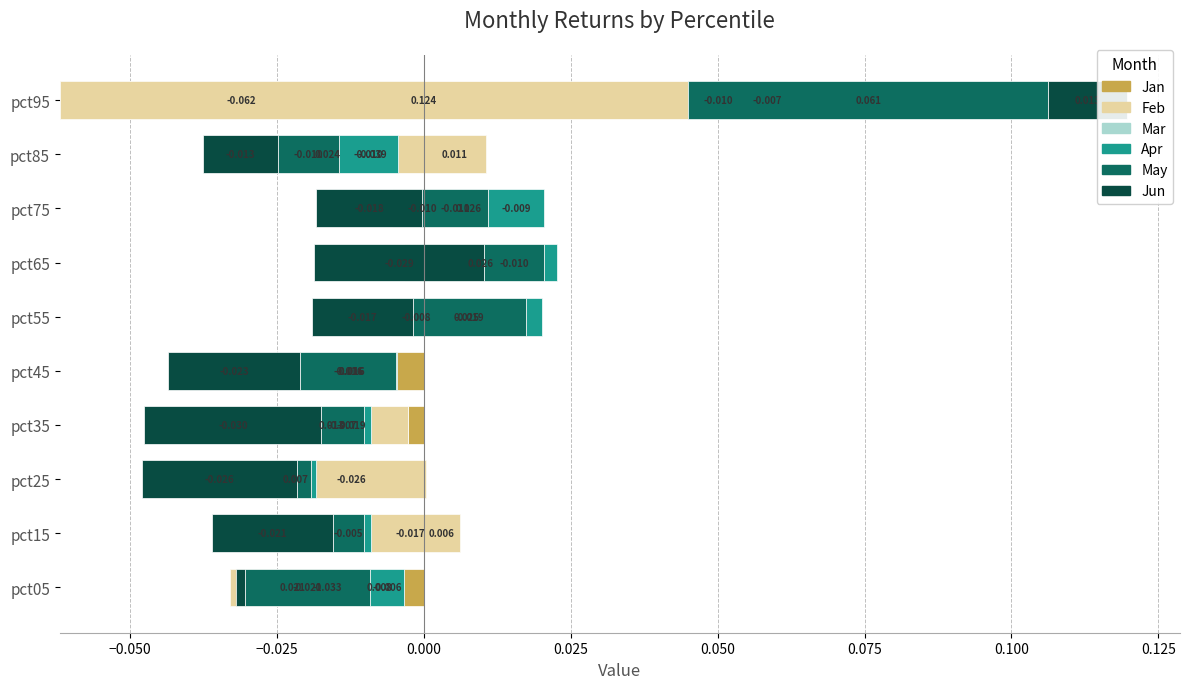

True or false: Jun has a value of -0.0 at pct75.

False